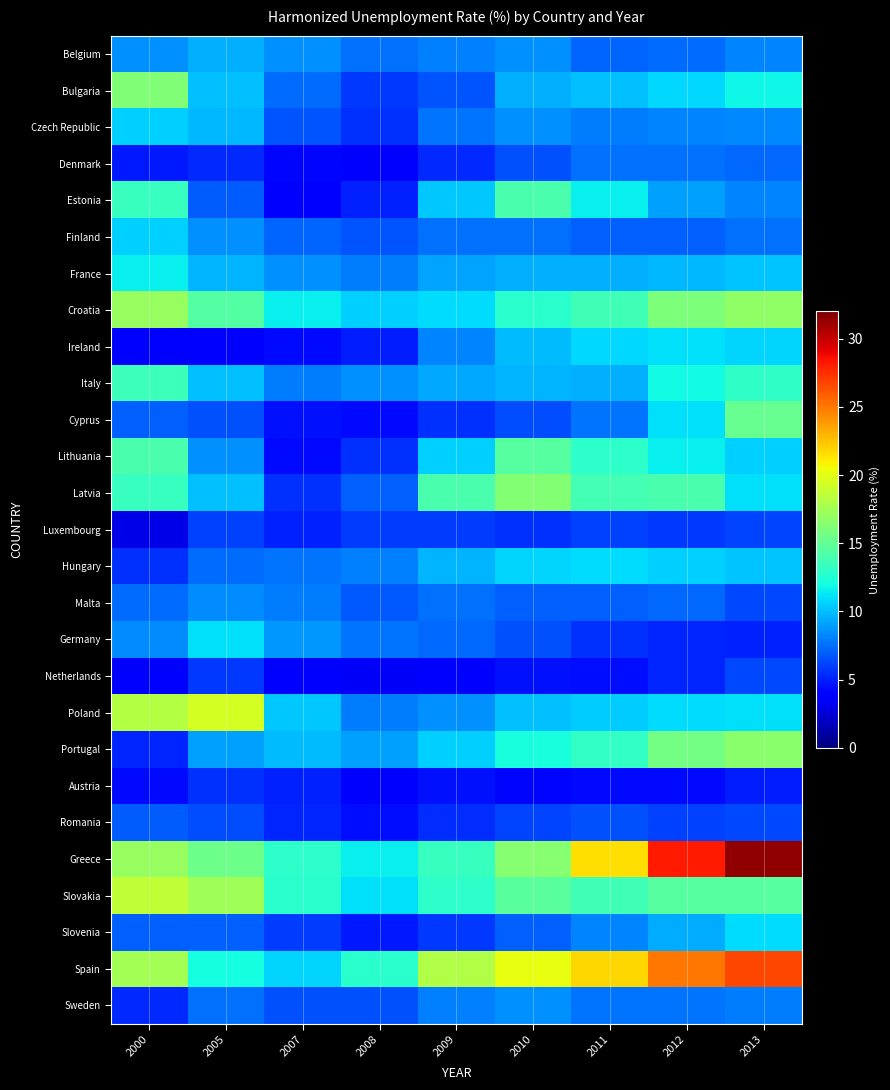

Rank the series by their maximum value, from highest to lowest.

Greece, Spain, Poland, Slovakia, Croatia, Portugal, Latvia, Bulgaria, Cyprus, Lithuania, Estonia, Italy, France, Ireland, Germany, Hungary, Slovenia, Czech Republic, Finland, Belgium, Sweden, Malta, Denmark, Romania, Netherlands, Luxembourg, Austria